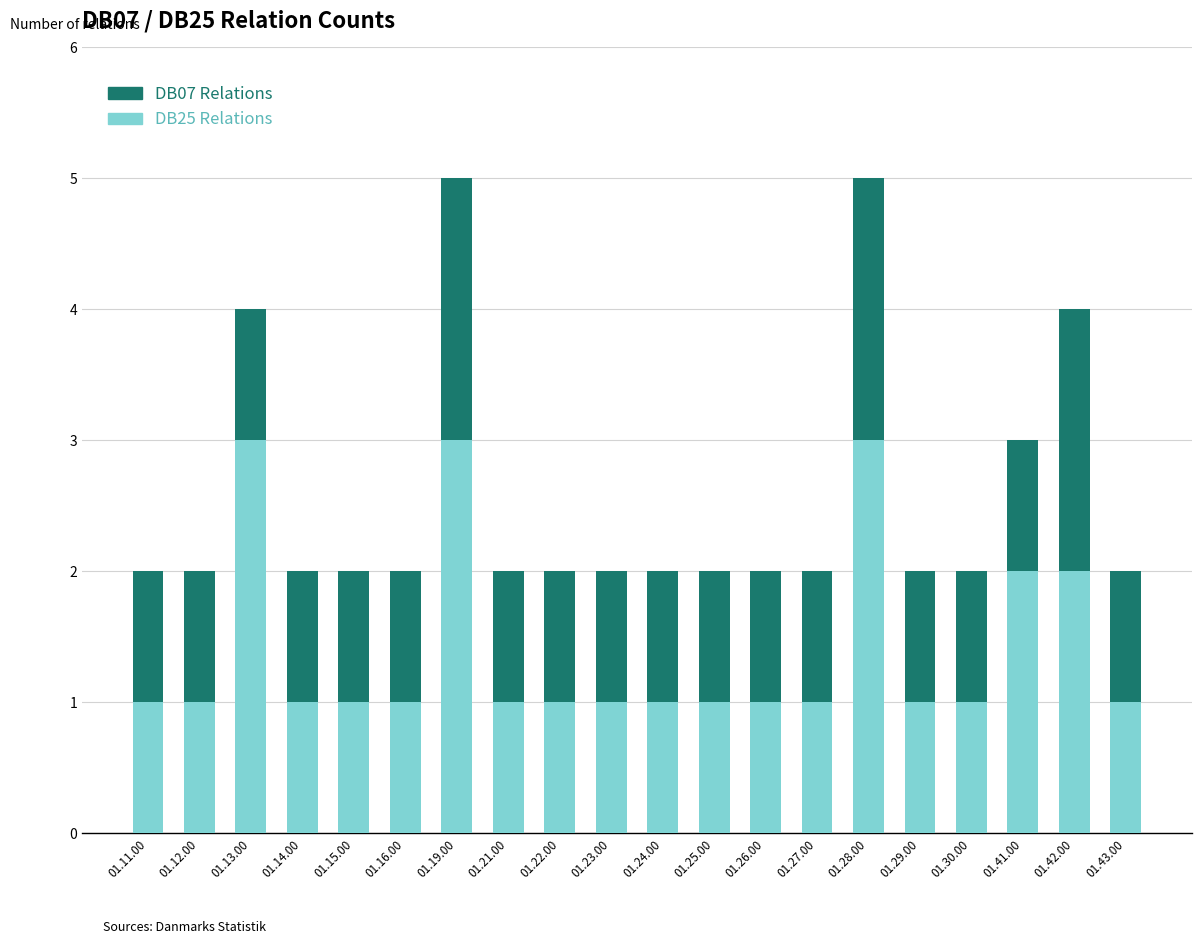

How many series are shown in this chart?

2